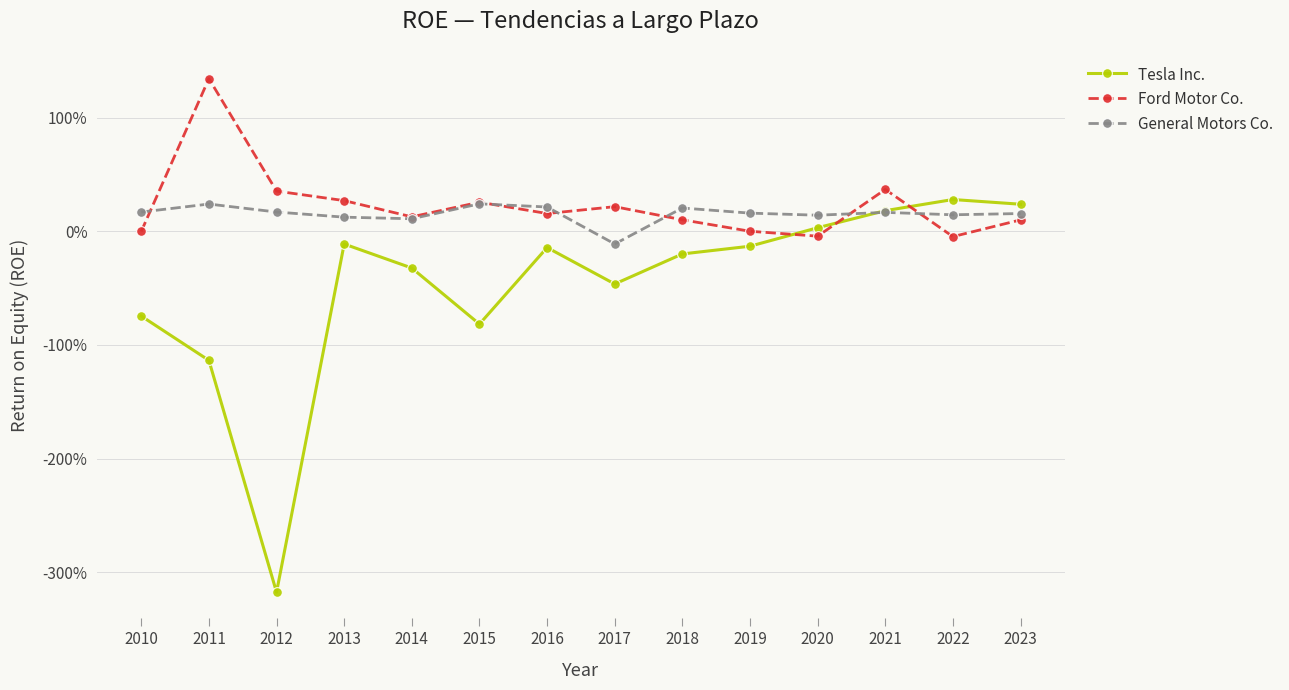

Which category has the lowest value in the General Motors Co. series?

2017